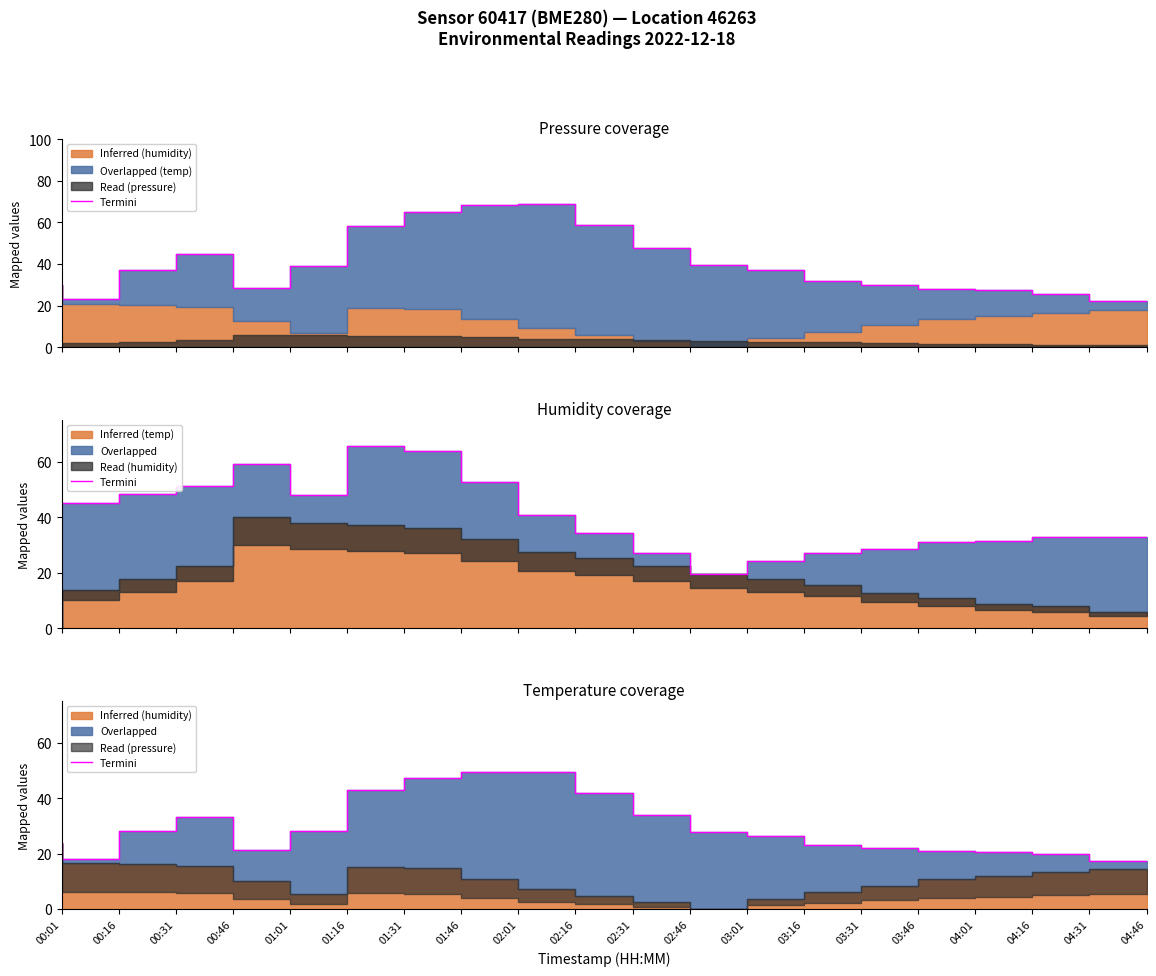

Reading left to right, extract all data points from this chart.

00:01=24.0	00:16=18.2	00:31=28.1	00:46=33.2	01:01=21.2	01:16=28.1	01:31=42.8	01:46=47.2	02:01=49.3	02:16=49.2	02:31=41.8	02:46=33.7	03:01=27.8	03:16=26.4	03:31=23.1	03:46=22.0	04:01=20.9	04:16=20.6	04:31=19.7	04:46=17.4